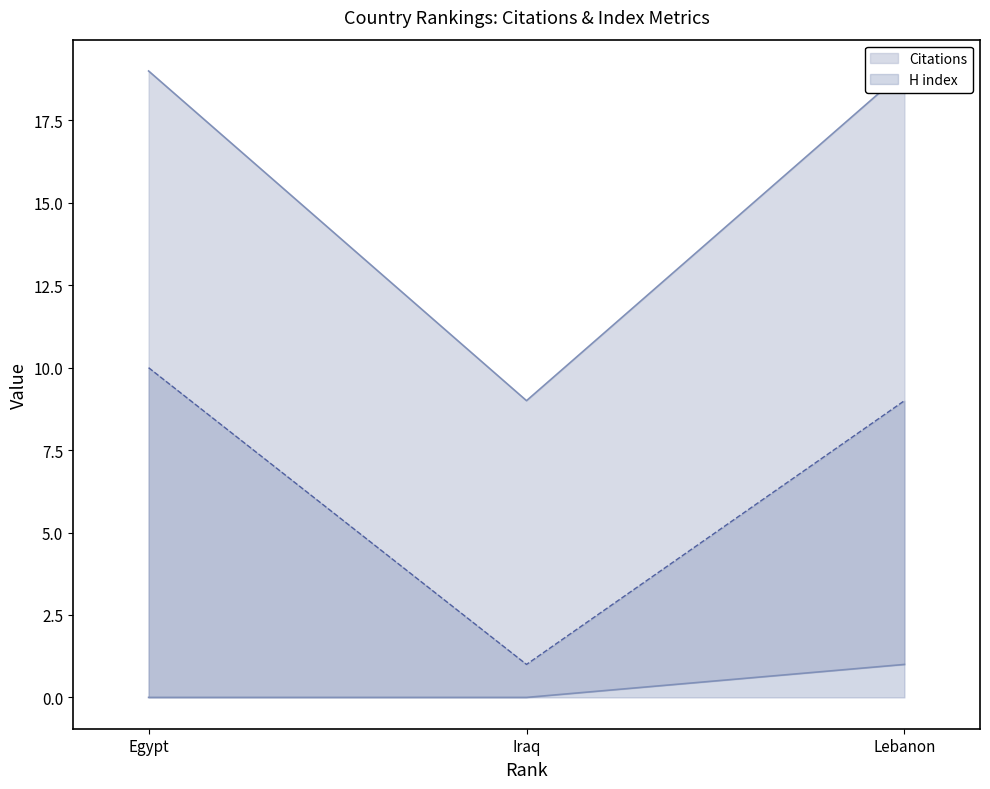

The H index series shows 10 at Egypt. True or false?

True